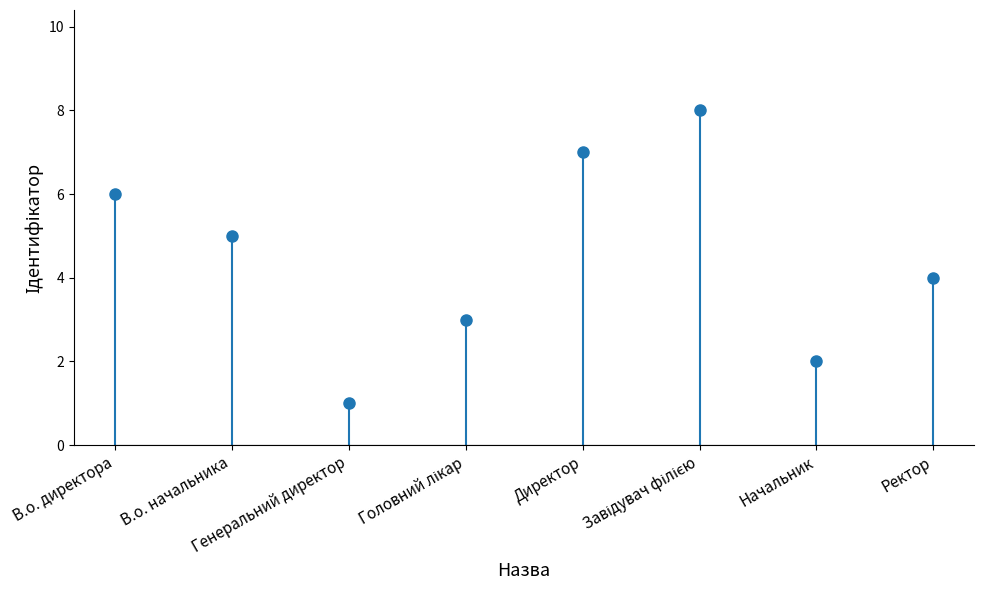

List the labels in order of value, smallest first.

Генеральний директор, Начальник, Головний лікар, Ректор, В.о. начальника, В.о. директора, Директор, Завідувач філією